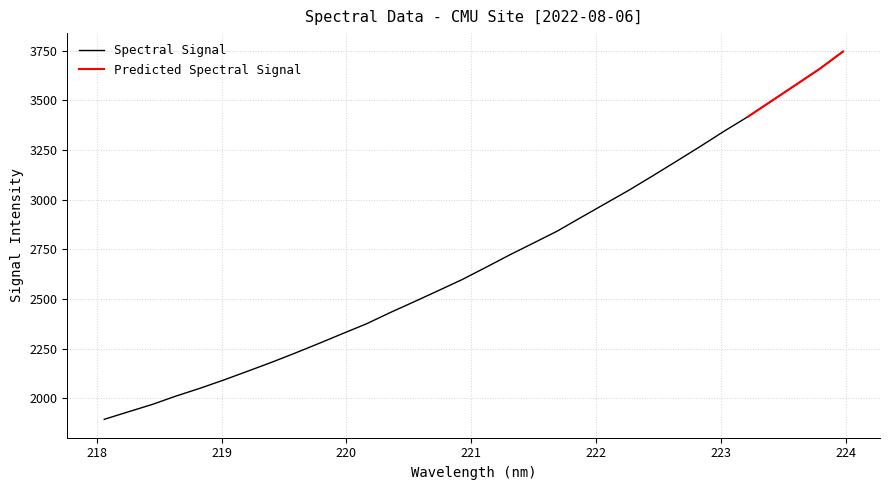

True or false: the data shows 1257.9 at 218.6332.

False